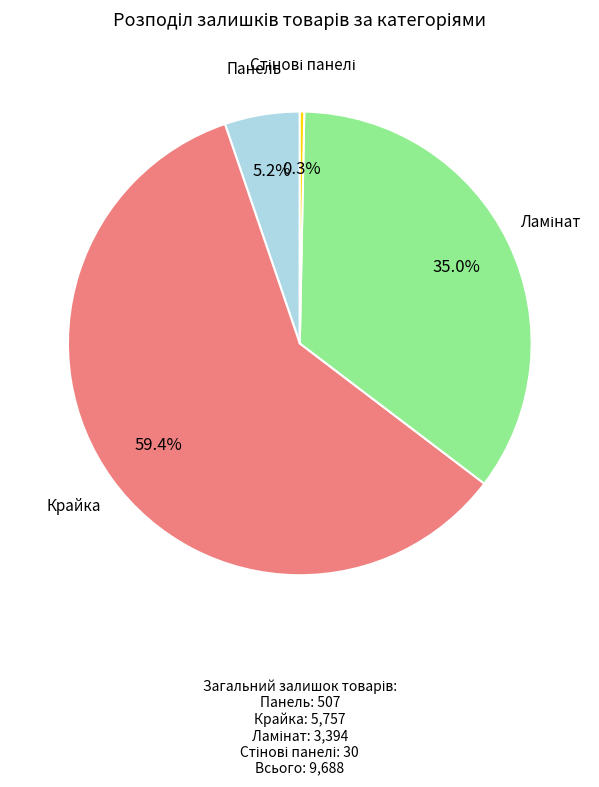

Does any single category account for the majority?

Yes